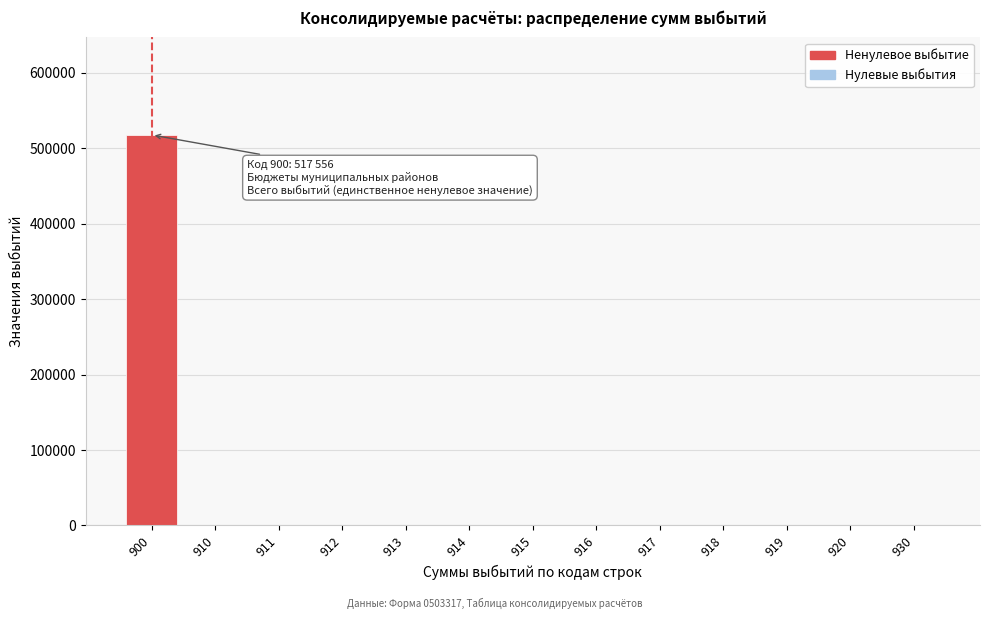

The value at 914 is 0. True or false?

True